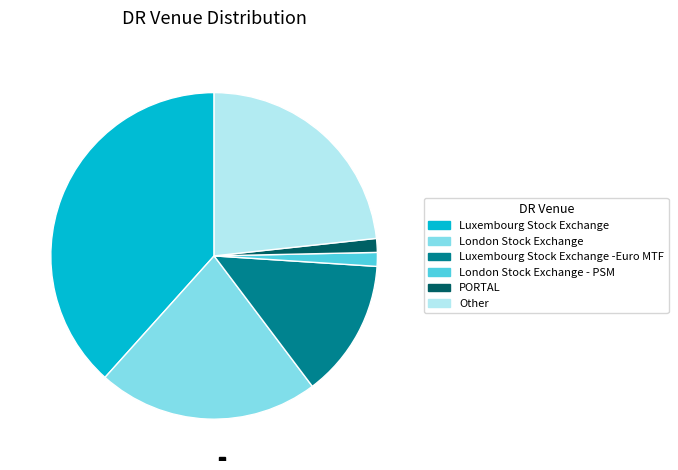

Does any single category account for the majority?

No